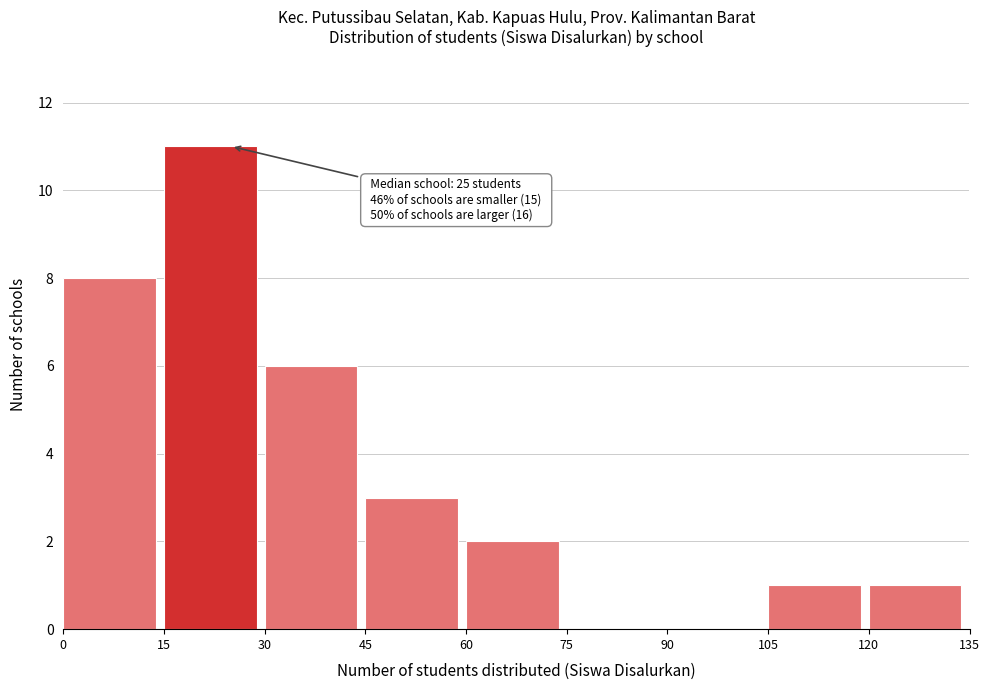

Which range on the x-axis has the tallest bar?

15 to 30